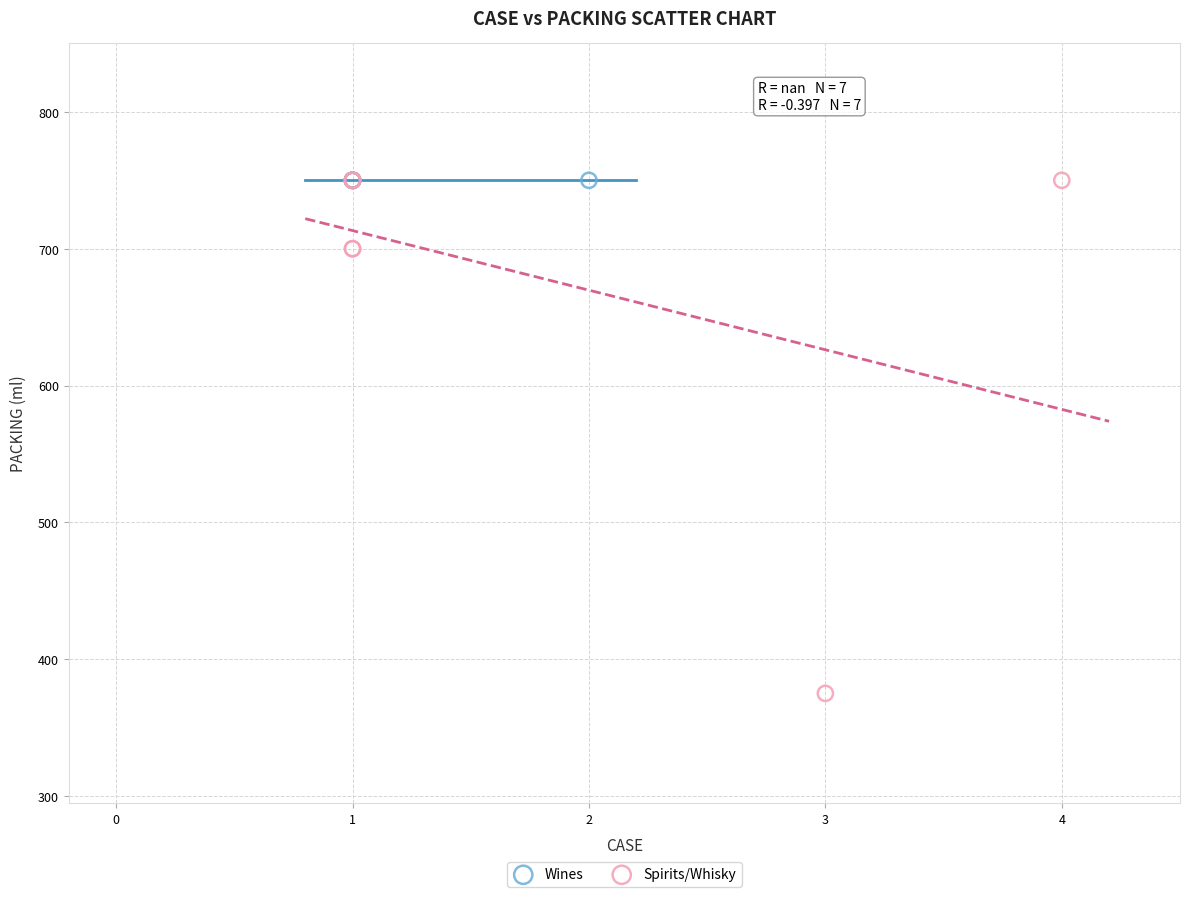

Which series reaches the minimum Y coordinate?

Spirits/Whisky